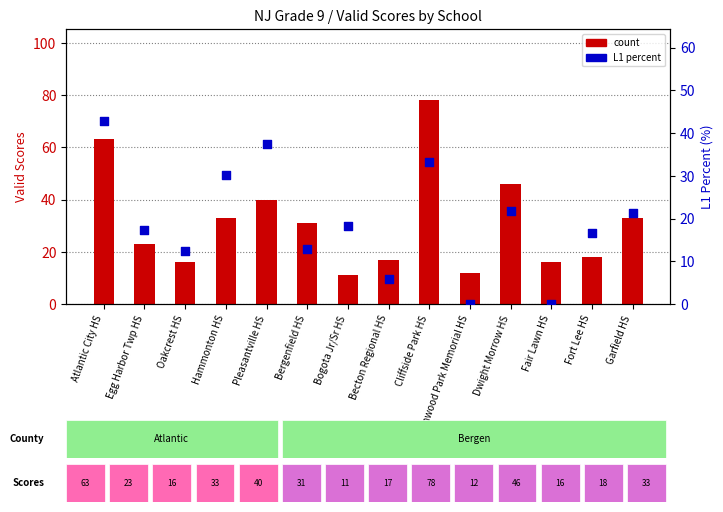

Is the value of count at Egg Harbor Twp HS greater than the value of L1 percent at Becton Regional HS?

Yes